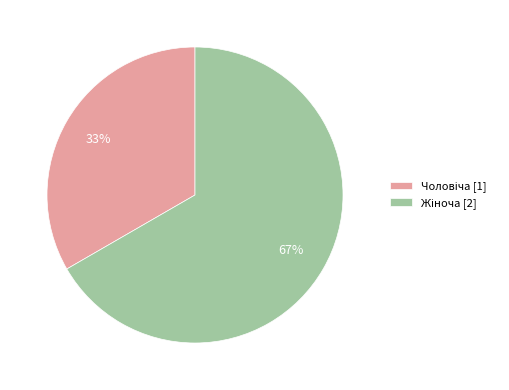

How many segments does this pie chart have?

2